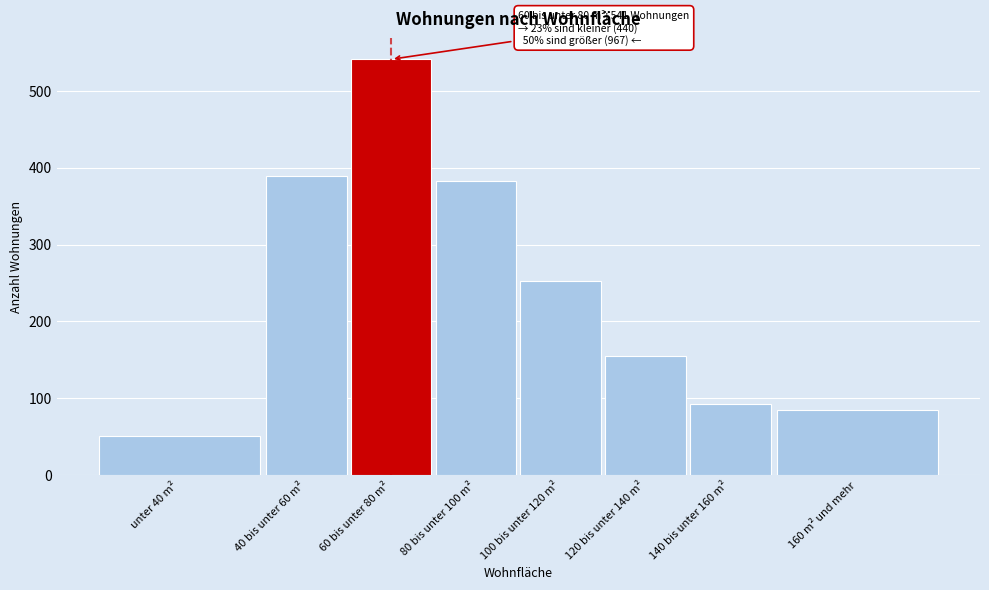

Reading right to left, what are all the values shown in this chart?

160 m² und mehr=85	140 bis unter 160 m²=92	120 bis unter 140 m²=155	100 bis unter 120 m²=252	80 bis unter 100 m²=383	60 bis unter 80 m²=541	40 bis unter 60 m²=389	unter 40 m²=51